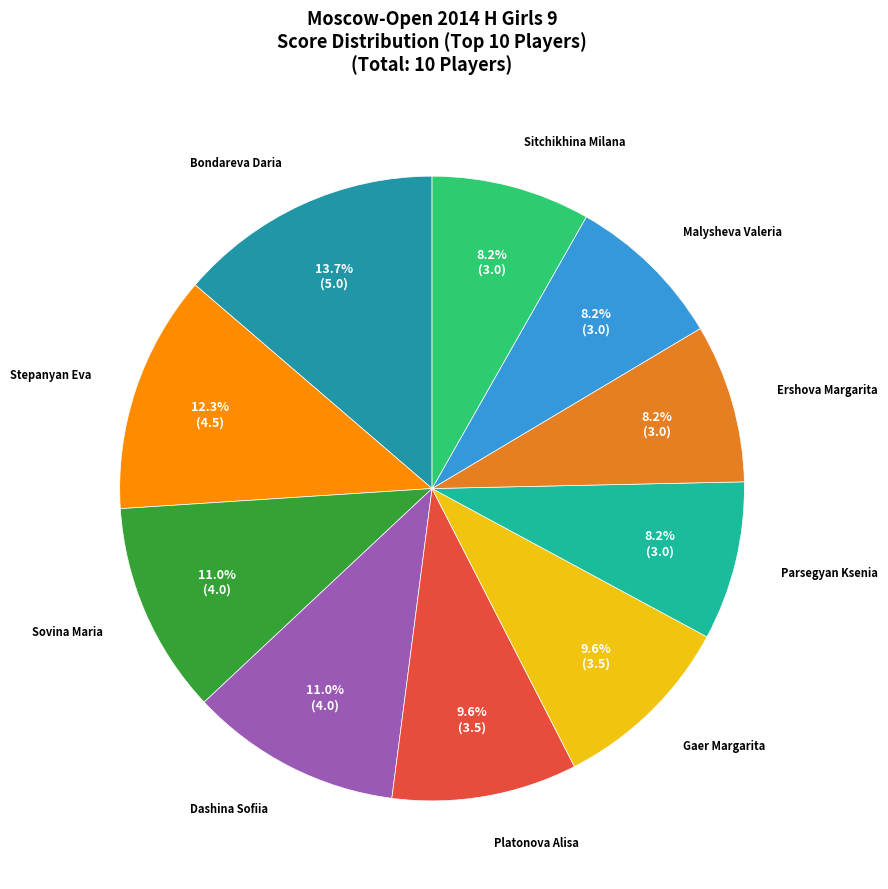

How many slices are in this pie chart?

10